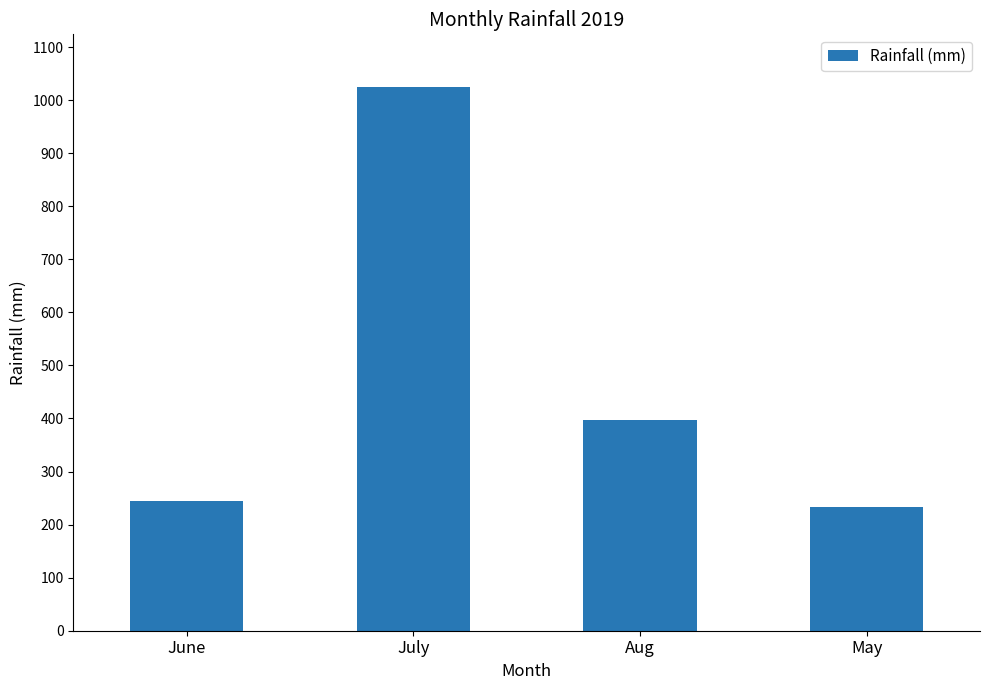

Is it true that the value at Aug is 675?

False